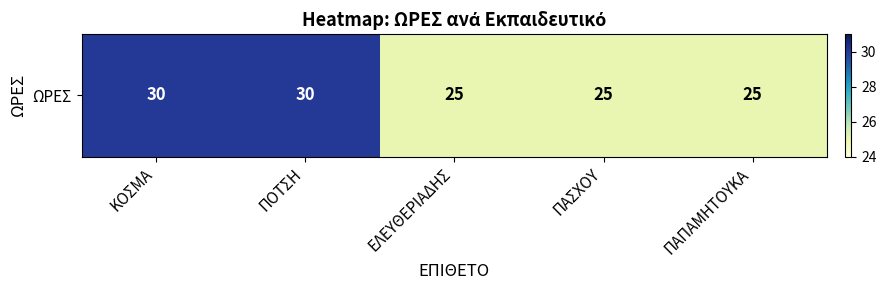

True or false: the data shows 6 at ΕΛΕΥΘΕΡΙΑΔΗΣ.

False